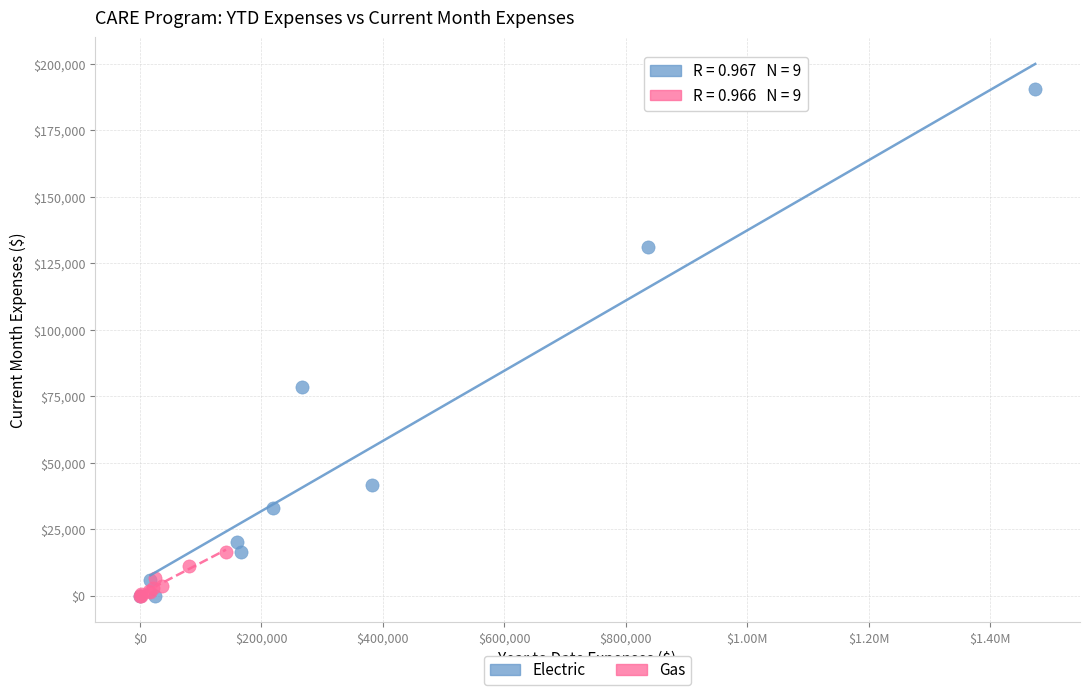

Which series has the largest Y range (max minus min)?

Electric